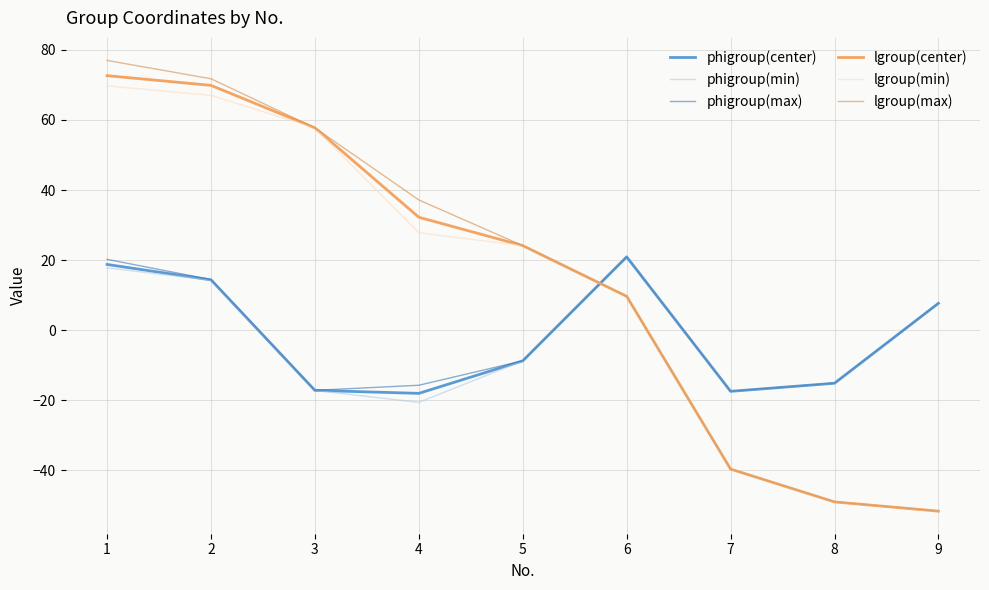

What is the spread (max minus min) of values at 1?

59.2